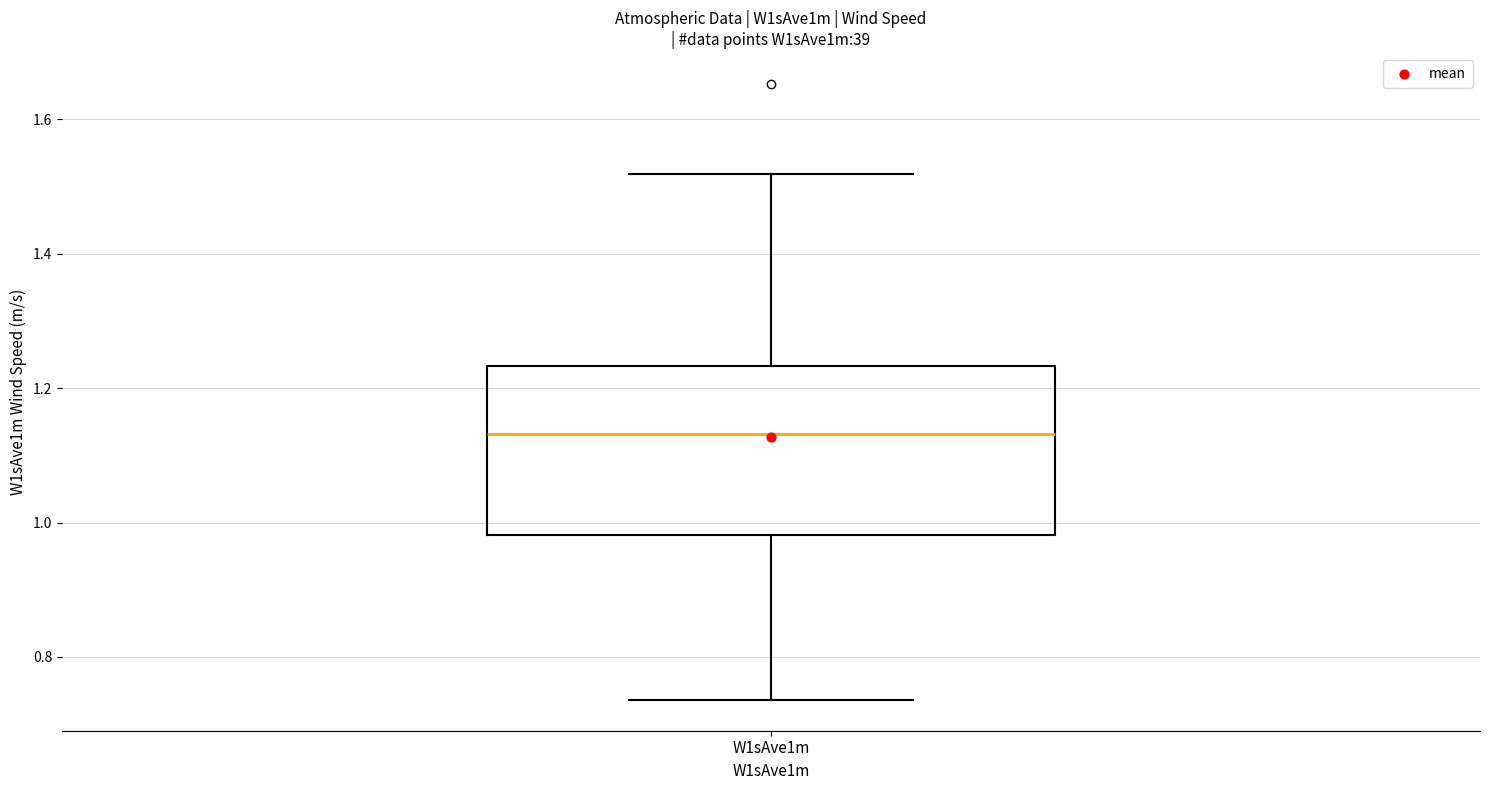

Read this box plot against the y-axis: the position of the median line, the range covered by the box, and the ends of both whiskers. The values are not printed on the chart, so give them approximately, as read against the axis.

median 1.14, box 0.98 to 1.24, whiskers 0.74 to 1.52